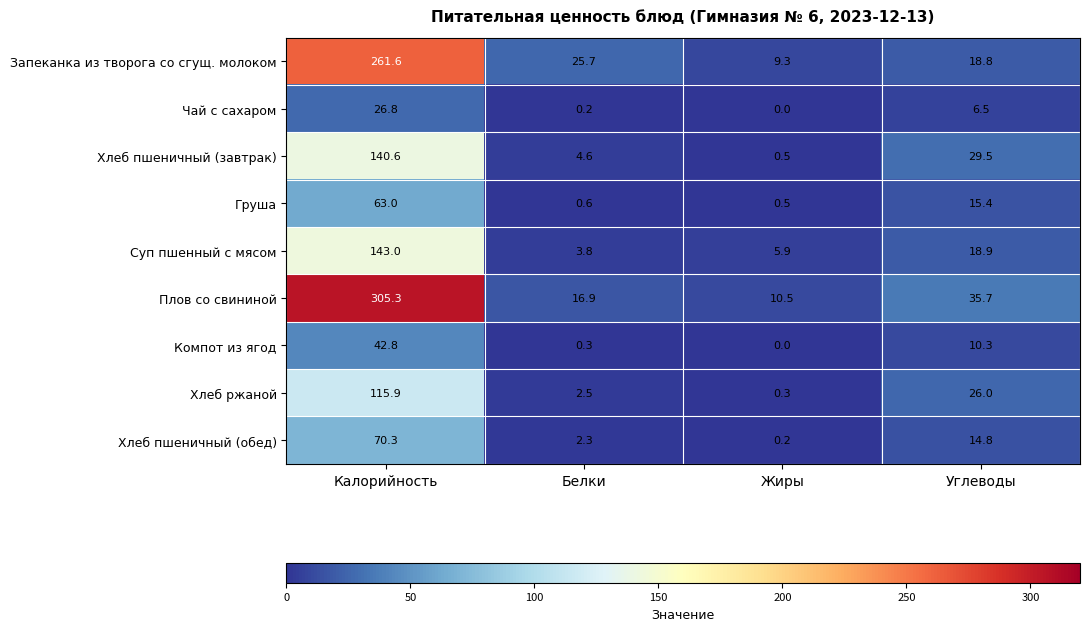

True or false: Груша has a value of 0.5 at Жиры.

True